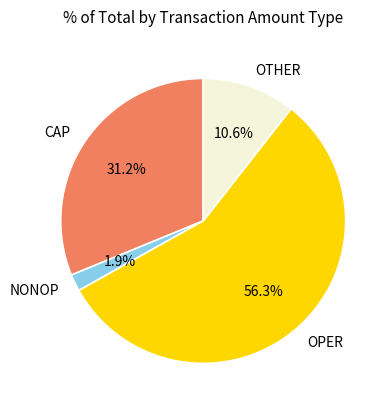

To the nearest percent, what is the average slice percentage?

25%